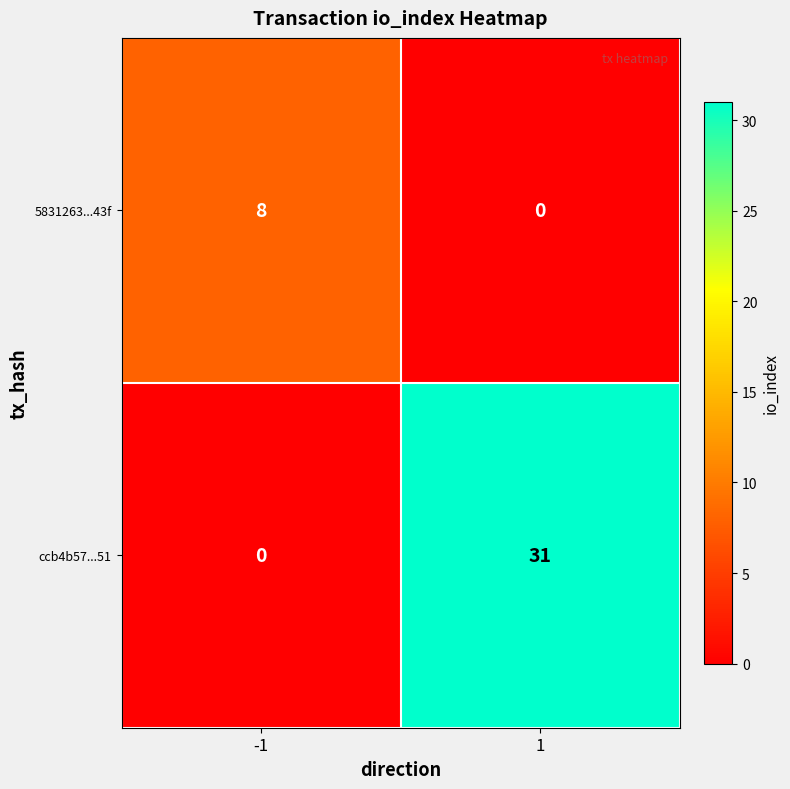

Reading left to right, list all the values displayed in this chart.

5831263...43f: 8	0
ccb4b57...51: 0	31